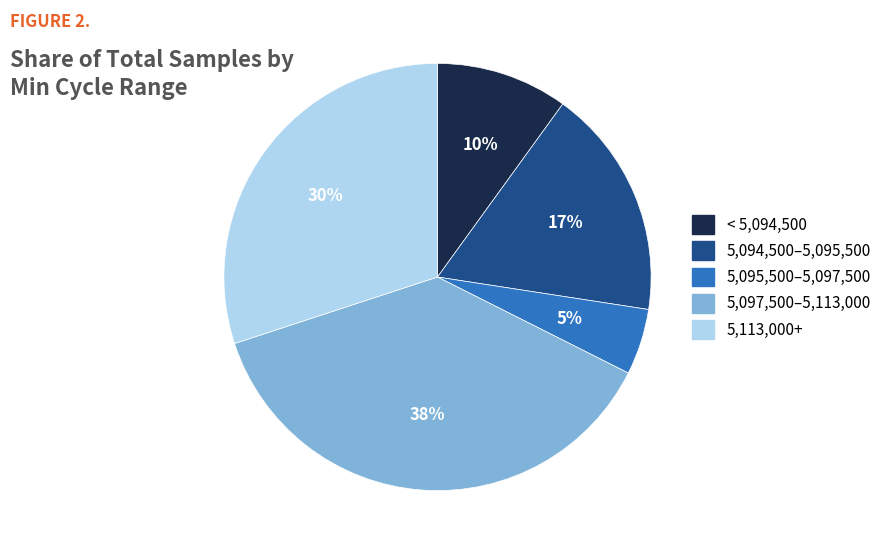

To the nearest percent, what is the average slice percentage?

20%